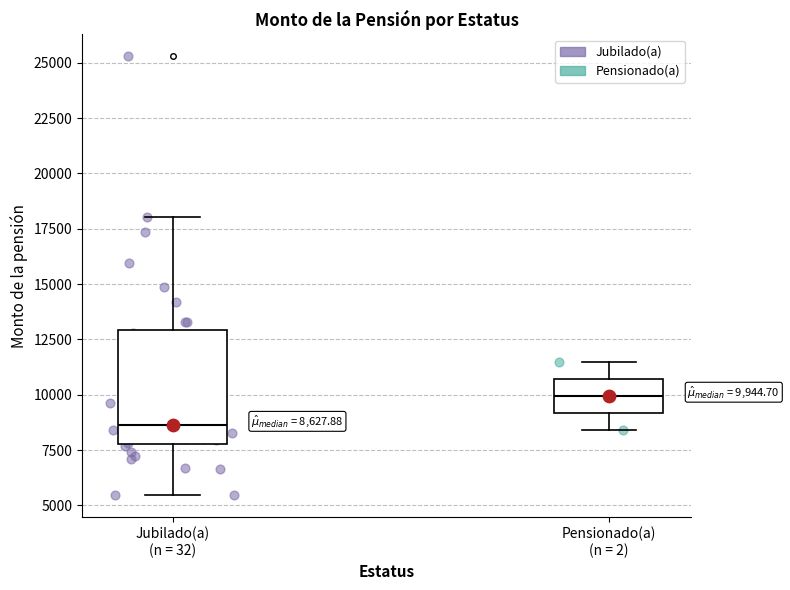

Which box is the tallest, from its lower edge to its upper edge?

Jubilado(a) (n = 32)